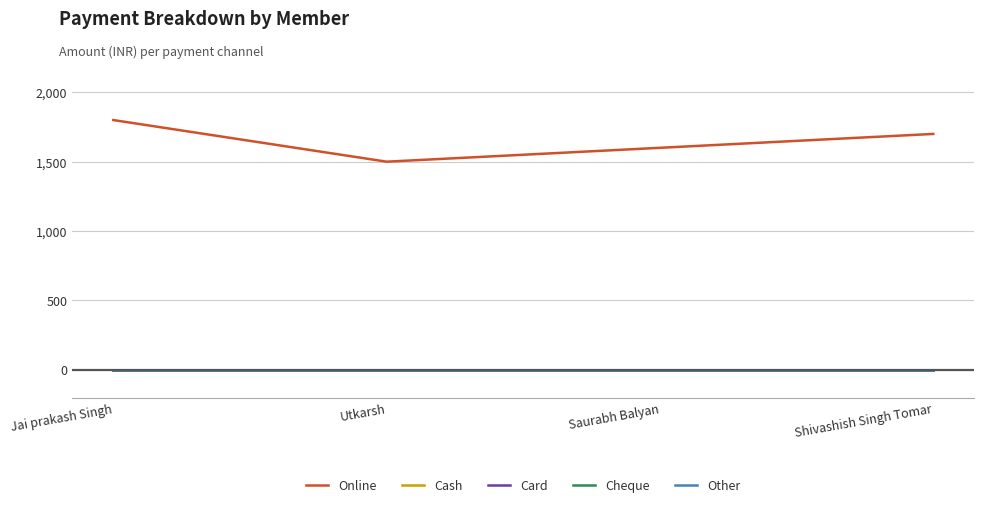

Is the value of Cash at Saurabh Balyan greater than the value of Cheque at Saurabh Balyan?

No